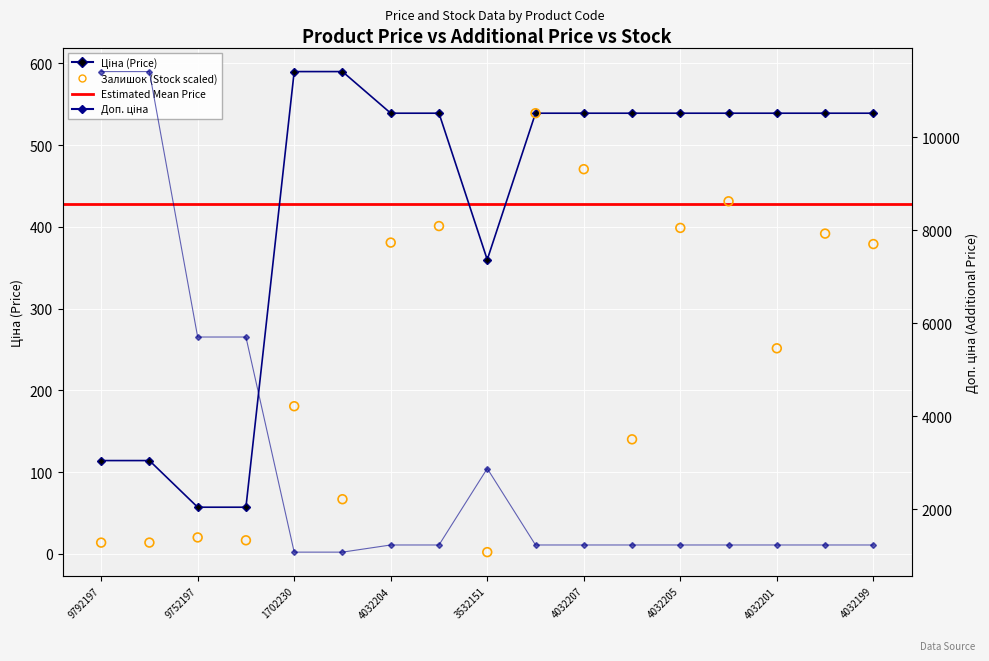

At how many categories does at least one series exceed 6081?

2